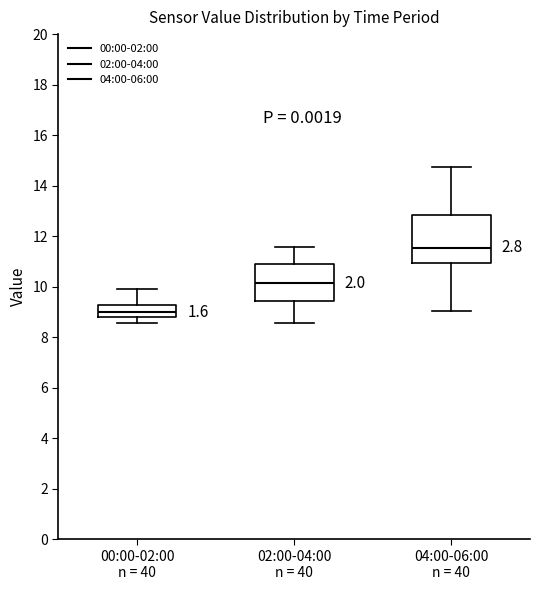

Reading left to right, read every box against the y-axis: the position of its median line, the range the box covers, and the ends of its whiskers. The values are not printed on the chart, so give them approximately, as read against the axis.

00:00-02:00 n = 40: median 9.0, box 8.8 to 9.2, whiskers 8.6 to 10.0
02:00-04:00 n = 40: median 10.2, box 9.4 to 10.8, whiskers 8.6 to 11.6
04:00-06:00 n = 40: median 11.6, box 11.0 to 12.8, whiskers 9.0 to 14.8